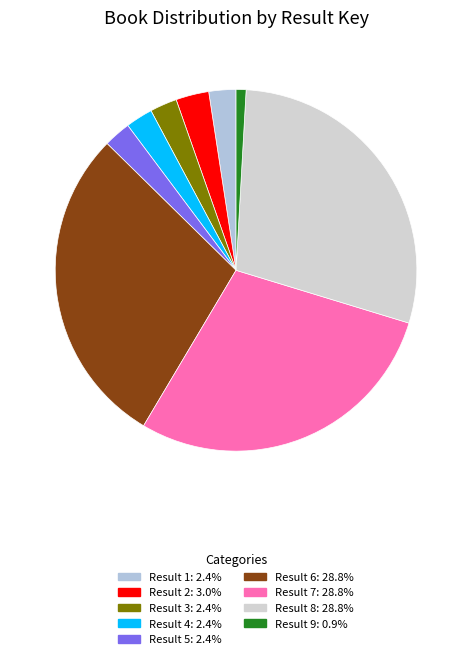

How many slices are in this pie chart?

9